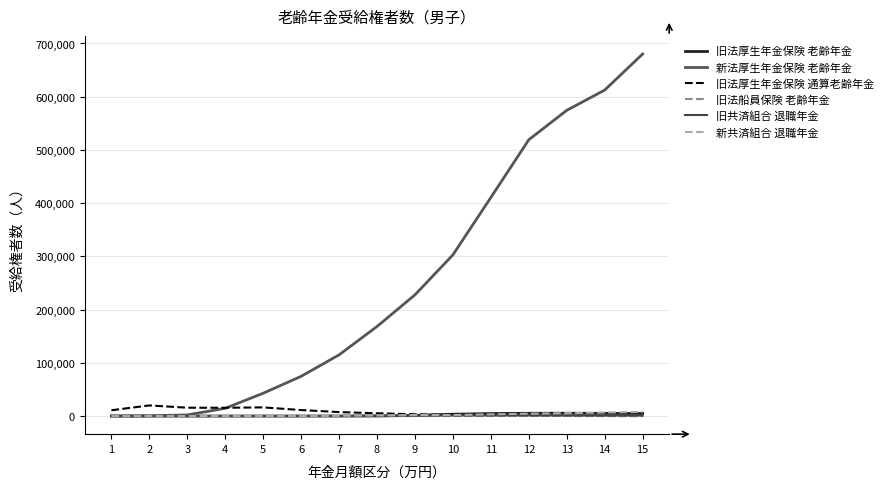

What are all the series names shown in the legend?

旧法厚生年金保険 老齢年金, 新法厚生年金保険 老齢年金, 旧法厚生年金保険 通算老齢年金, 旧法船員保険 老齢年金, 旧共済組合 退職年金, 新共済組合 退職年金